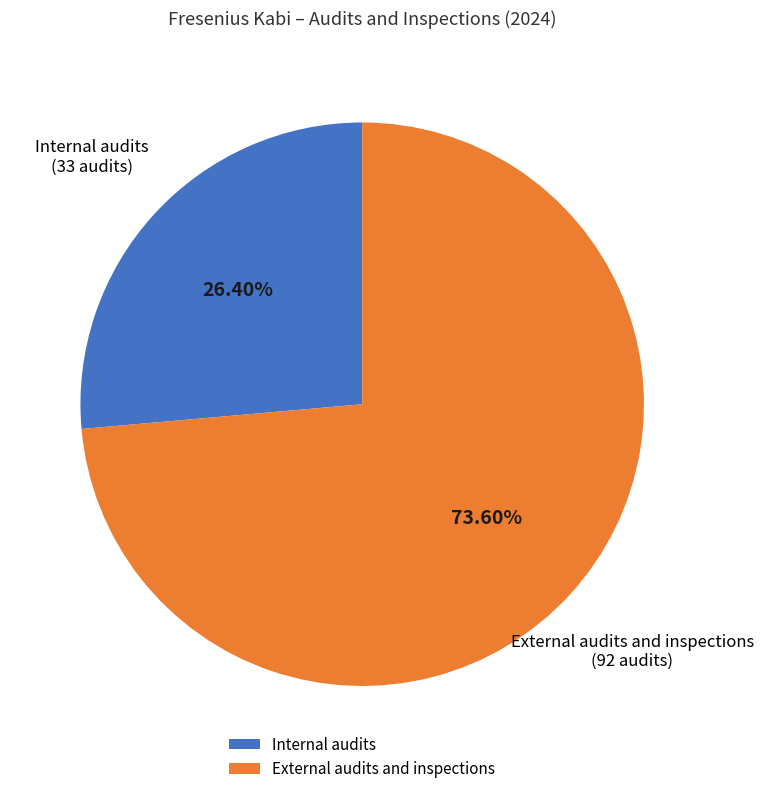

What is the largest slice in the pie chart?

External audits and inspections